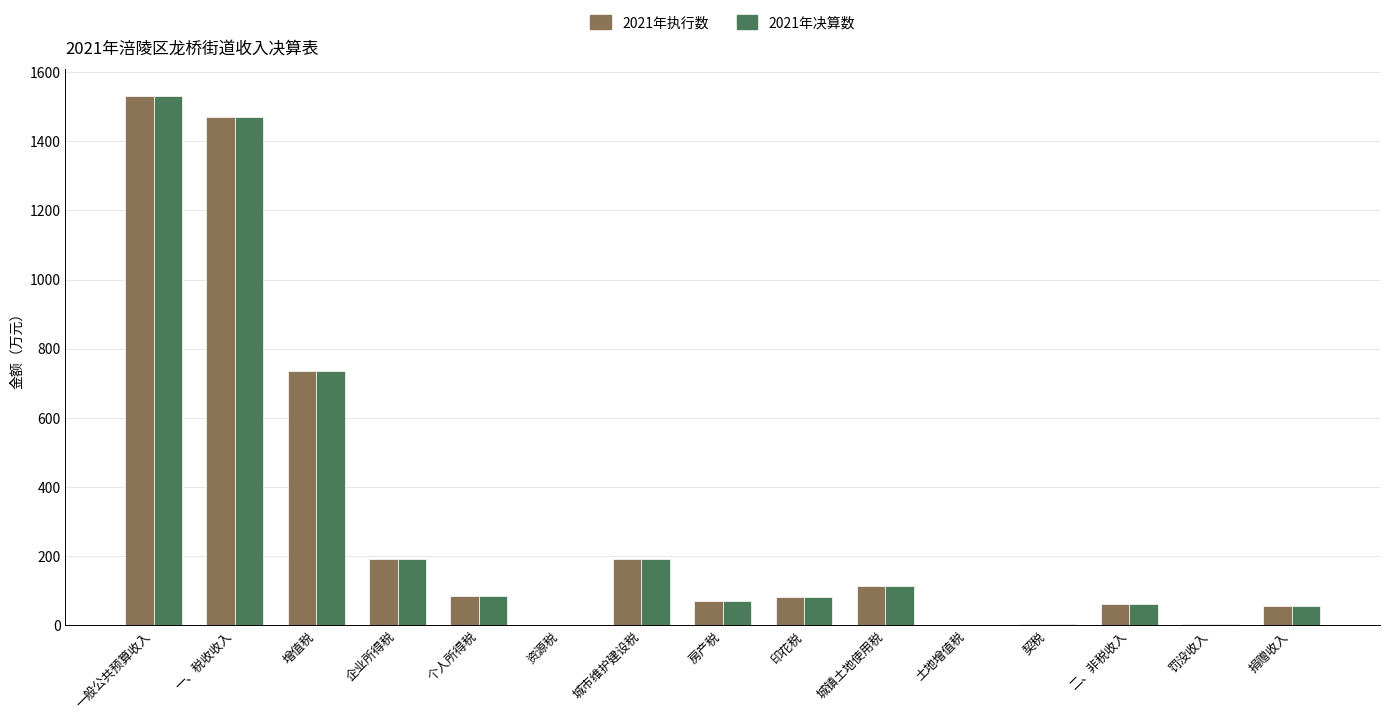

At which label is 2021年决算数 closest to 766?

增值税